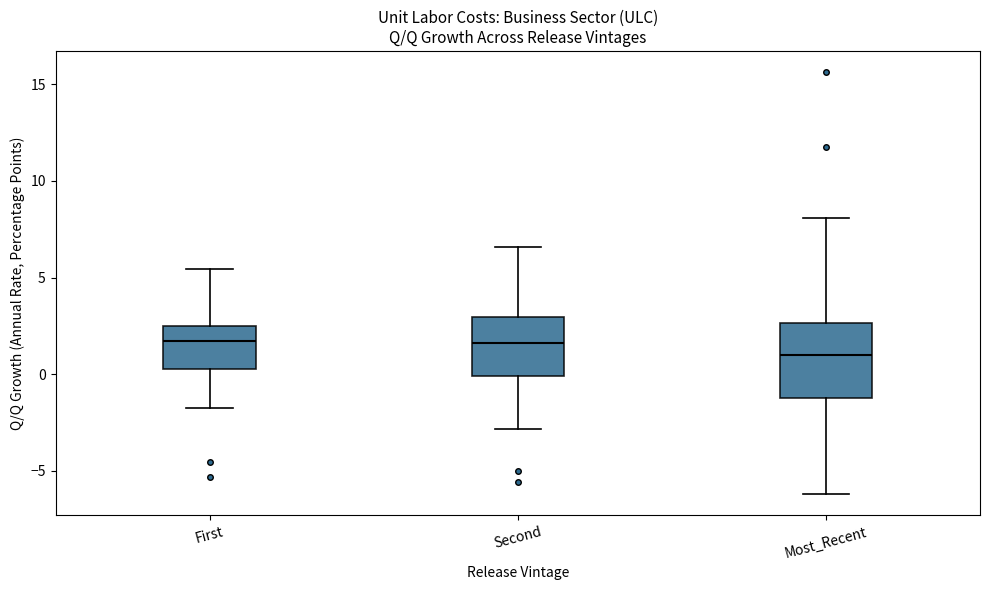

Where is the upper edge of the box for Second on the y-axis? The values are not printed on the chart, so give them approximately, as read against the axis.

3.0